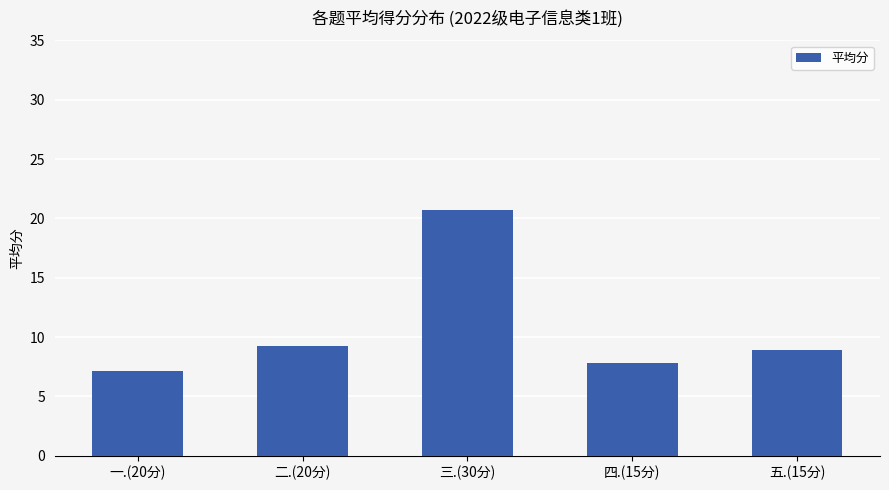

Reading left to right, list all the values displayed in this chart.

一.(20分)=7.2	二.(20分)=9.2	三.(30分)=20.7	四.(15分)=7.8	五.(15分)=8.9